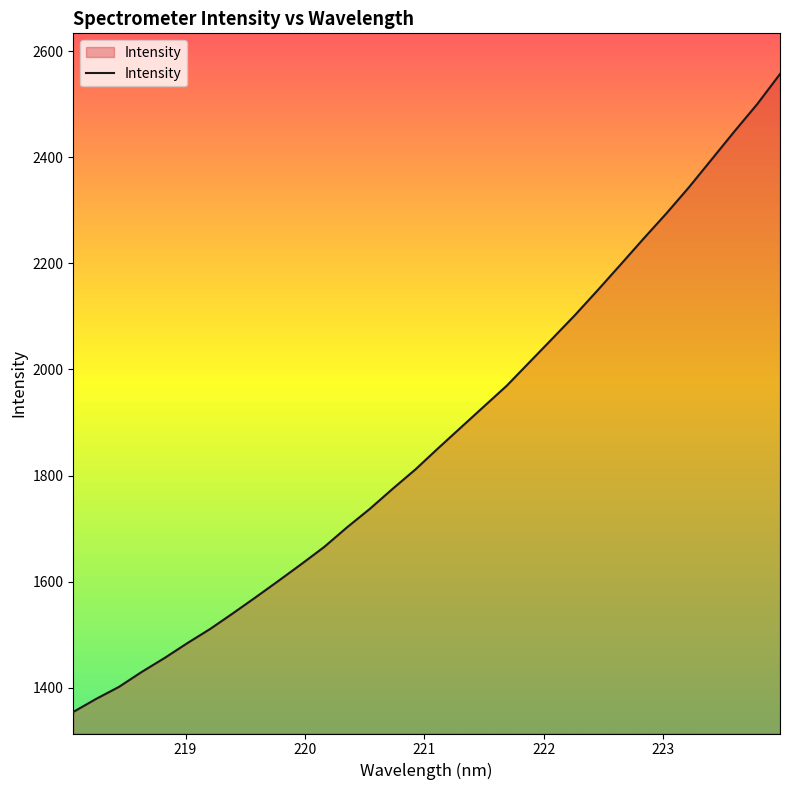

What is the difference between the maximum and minimum values?

1202.3